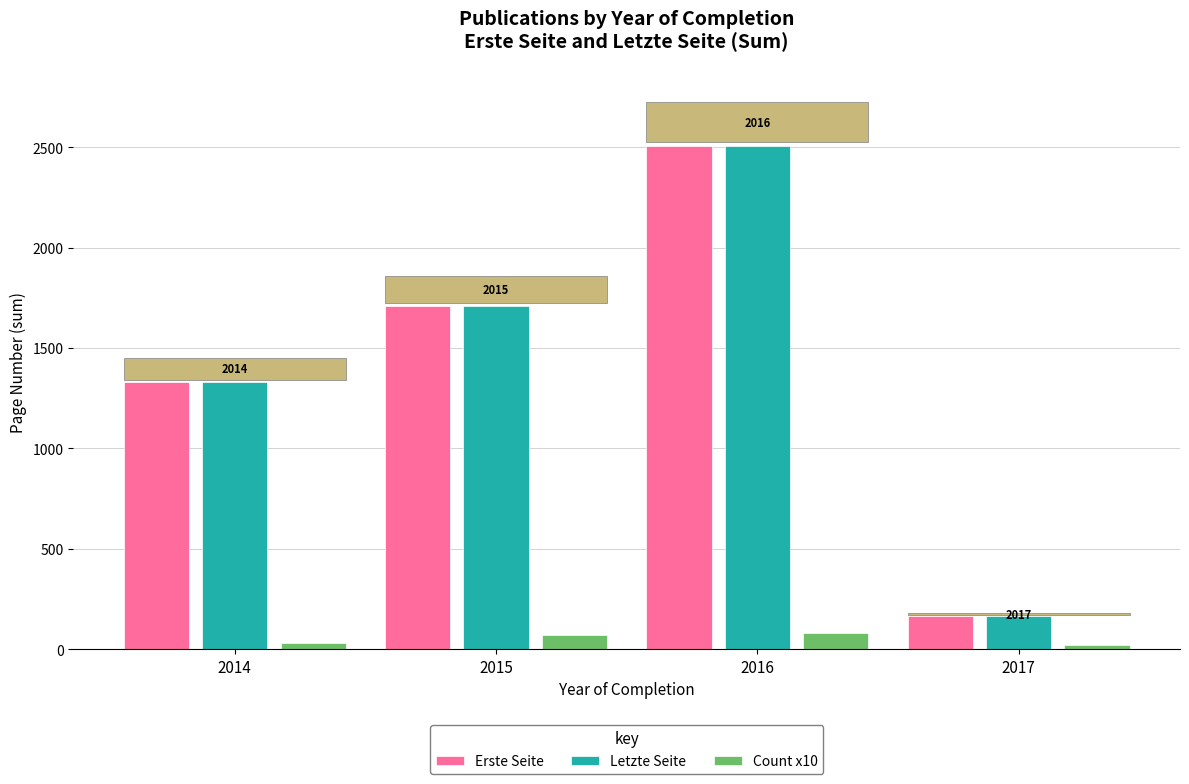

Is the value of Letzte Seite at 2016 greater than the value of Count x10 at 2015?

Yes